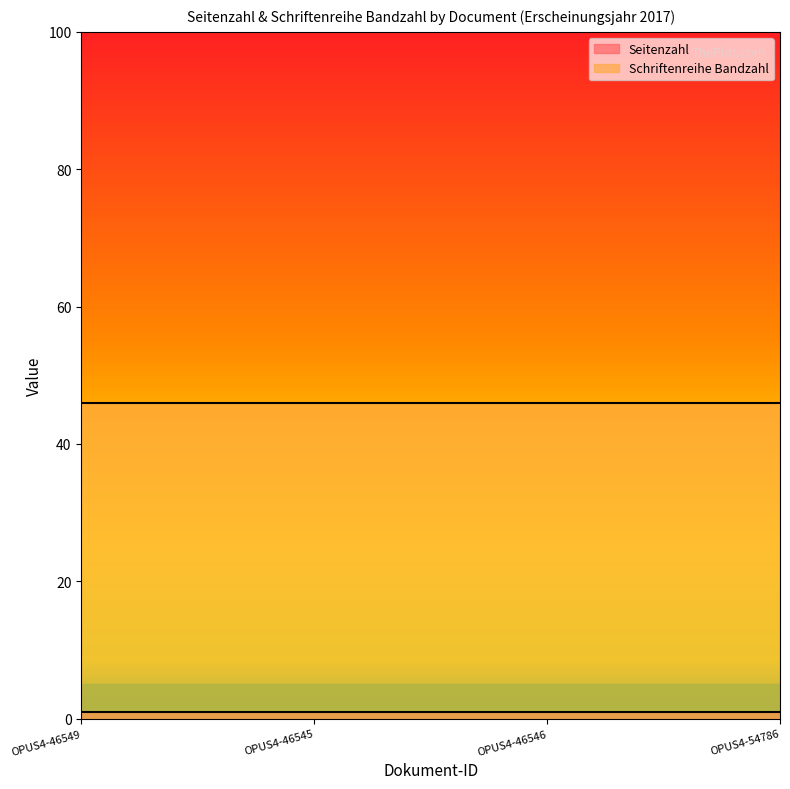

Rank the series by their maximum value, from lowest to highest.

Seitenzahl, Schriftenreihe Bandzahl